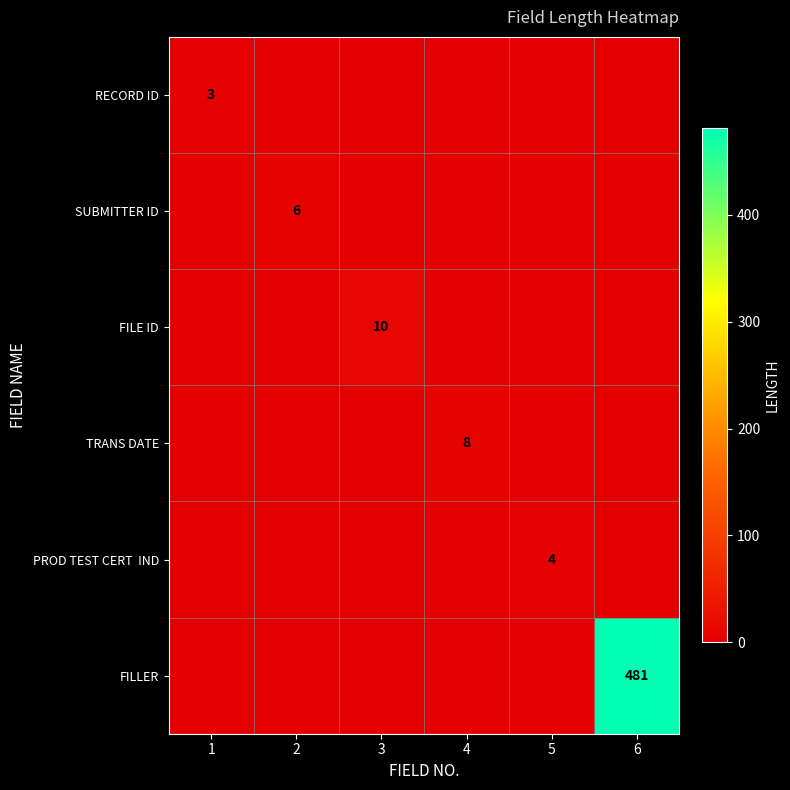

Is it true that FILLER equals 676 at 6?

False